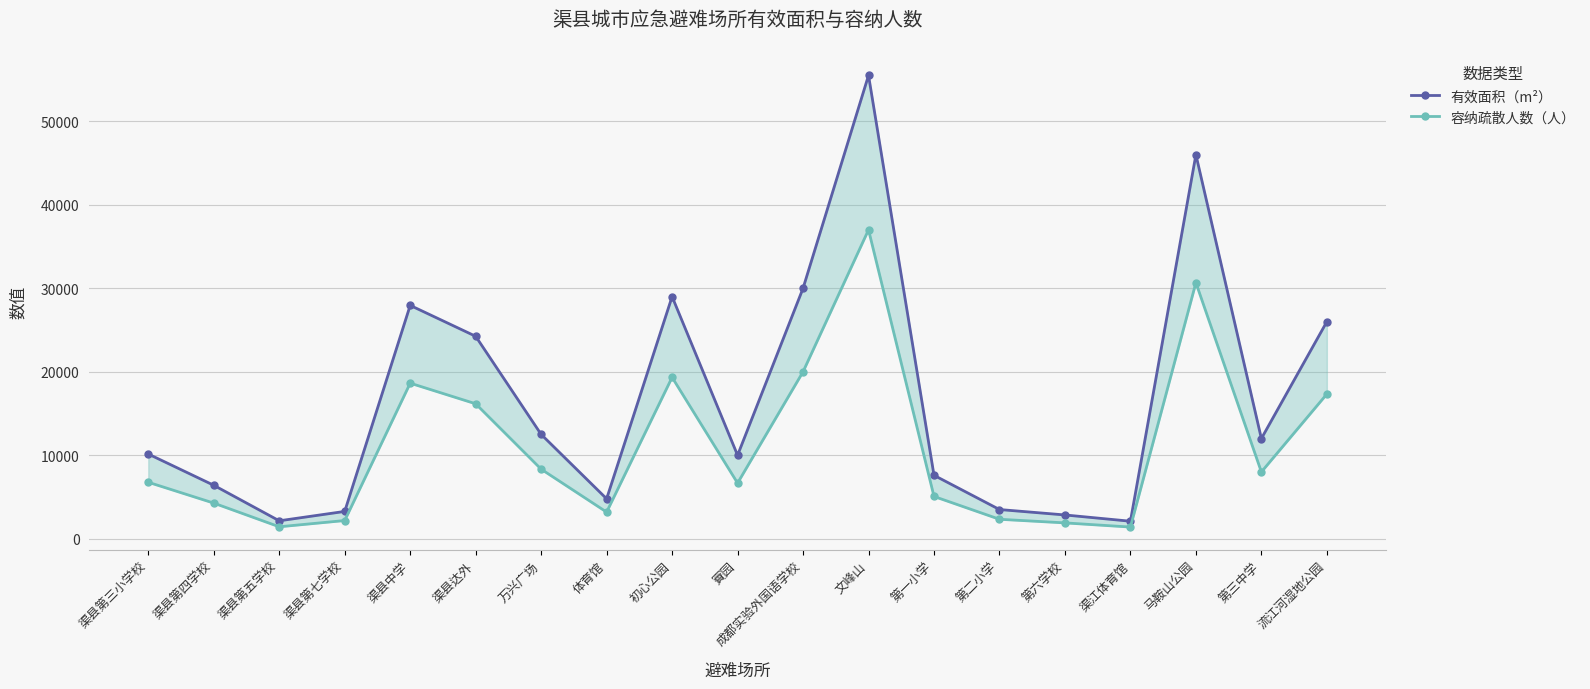

Between 文峰山 and 渠县达外, which is larger?

文峰山